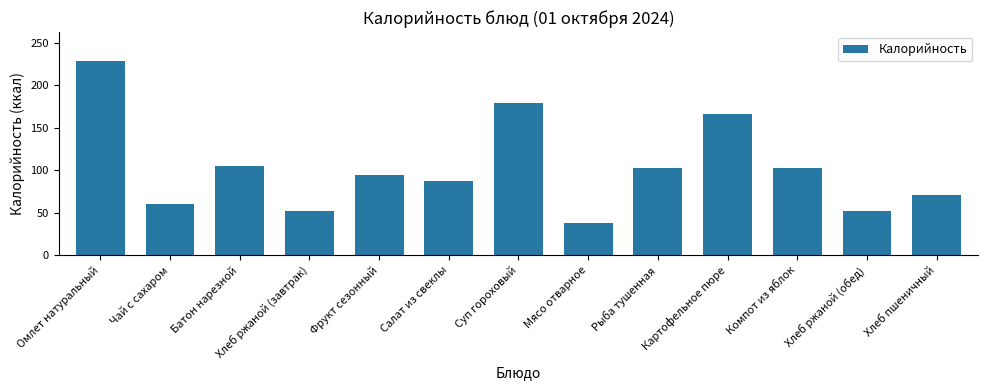

Read the value at Фрукт сезонный.

94.0